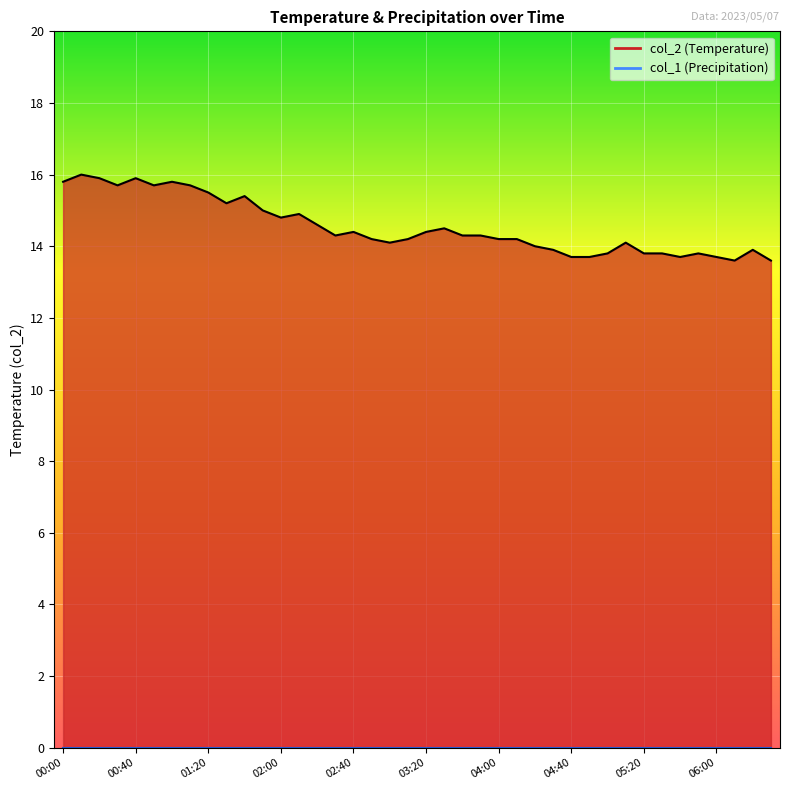

At which label does the data first exceed 14?

00:00